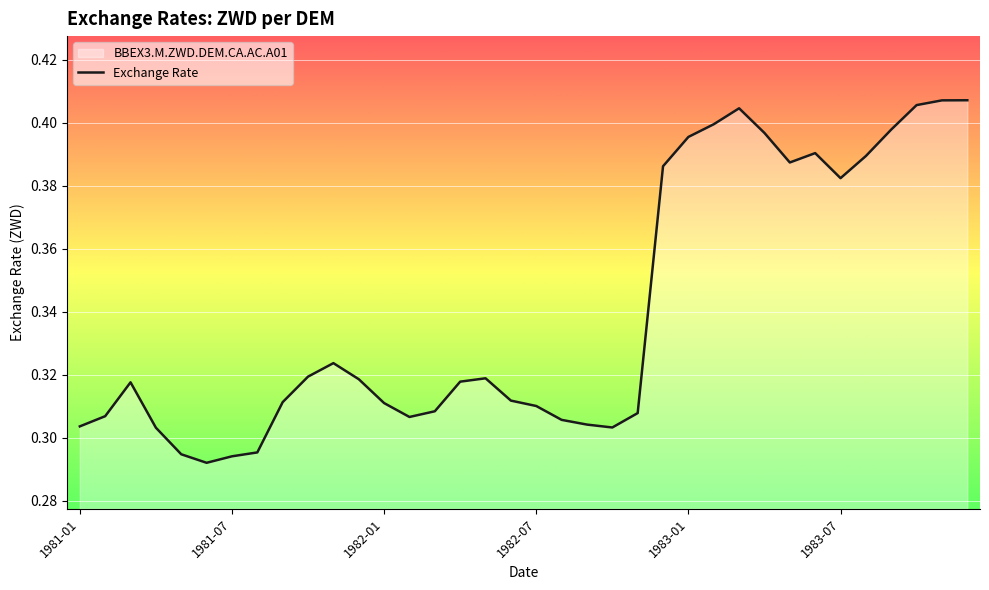

Reading left to right, list all the values displayed in this chart.

0.3	0.3	0.3	0.3	0.3	0.3	0.3	0.3	0.3	0.3	0.3	0.3	0.3	0.3	0.3	0.3	0.3	0.3	0.3	0.3	0.3	0.3	0.3	0.4	0.4	0.4	0.4	0.4	0.4	0.4	0.4	0.4	0.4	0.4	0.4	0.4